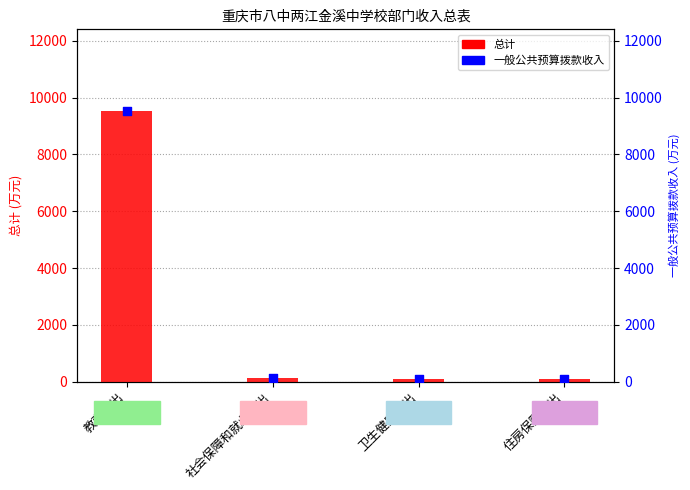

Is the value of 一般公共预算拨款收入 at 卫生健康支出 greater than the value of 总计 at 住房保障支出?

Yes